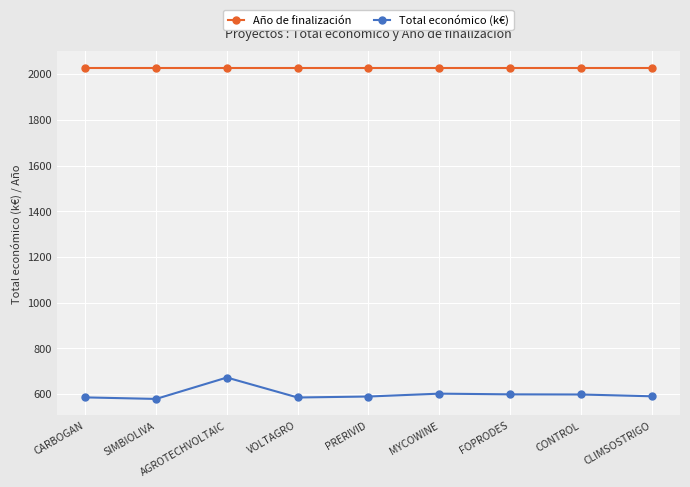

True or false: Año de finalización and Total económico (k€) cross at least once.

False